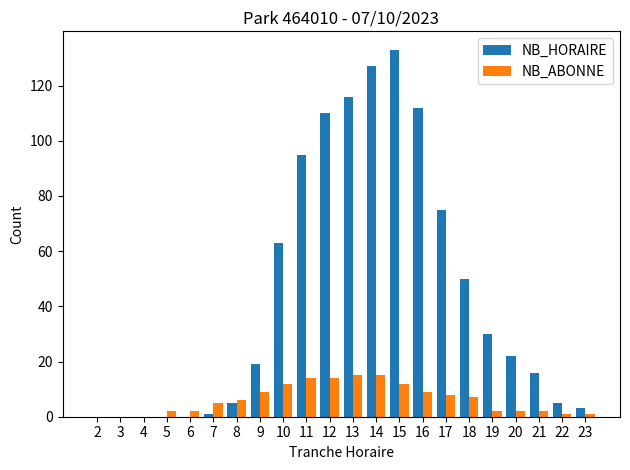

What is the sum of all NB_HORAIRE values?

982